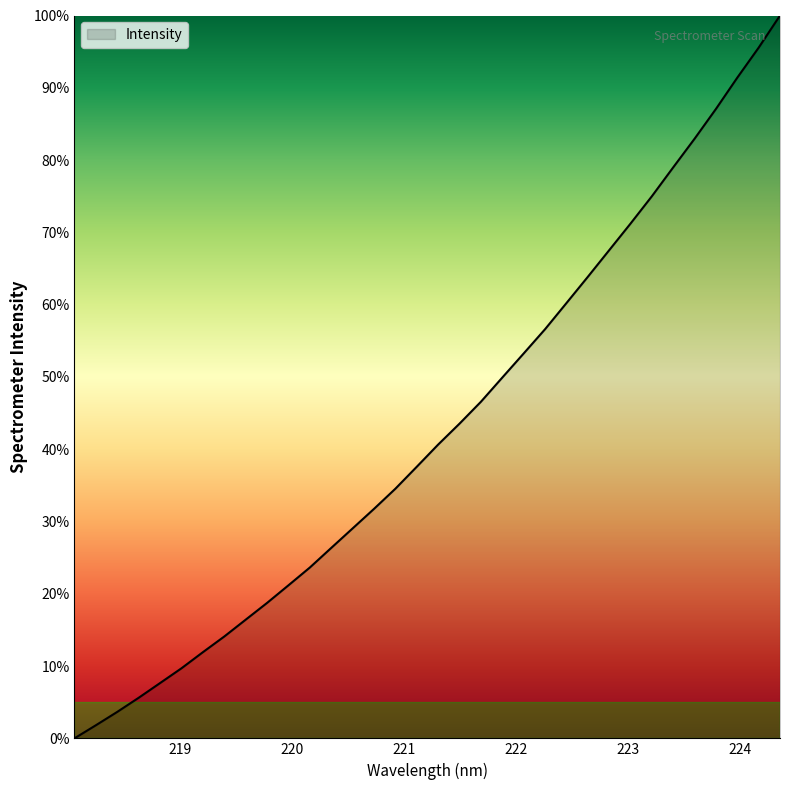

What is the maximum value shown in the chart?

100.0